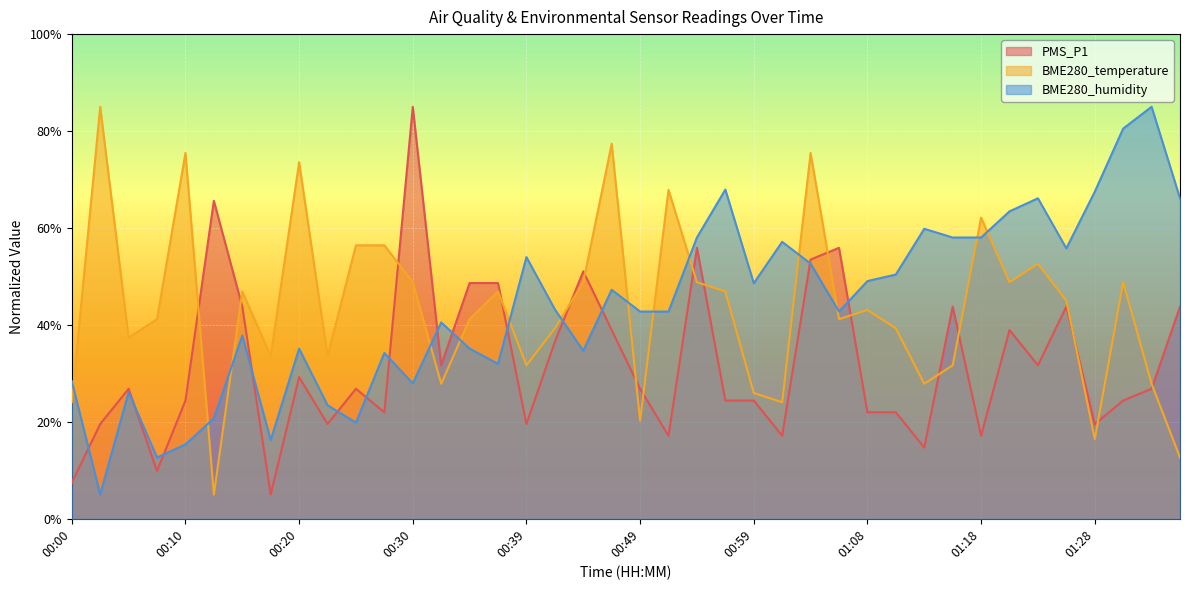

Rank the series by their maximum value, from highest to lowest.

PMS_P1, BME280_temperature, BME280_humidity